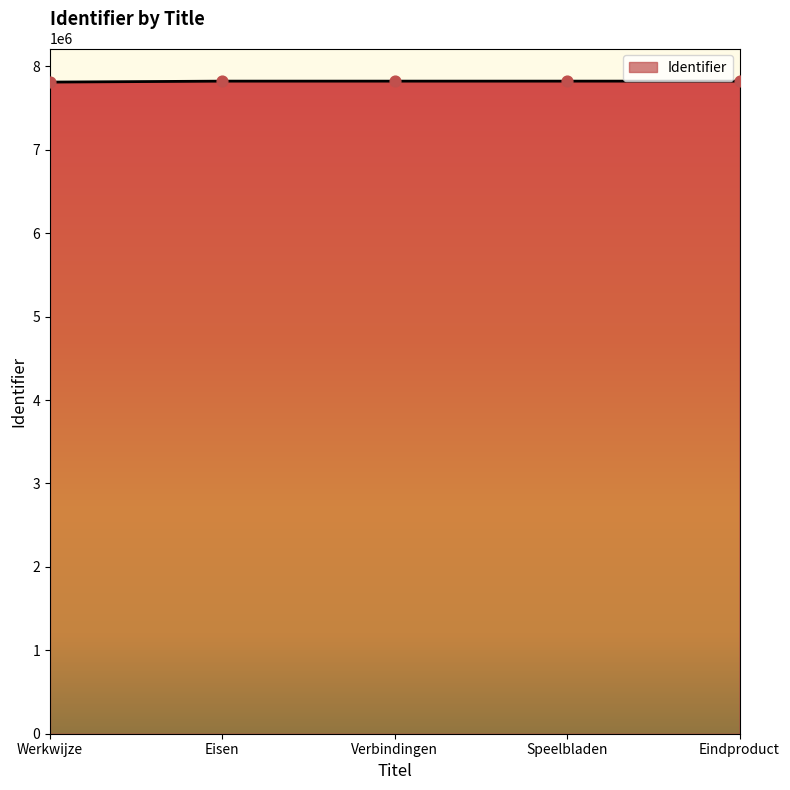

Approximately how many times larger is the value at Speelbladen compared to Eindproduct?

1.0